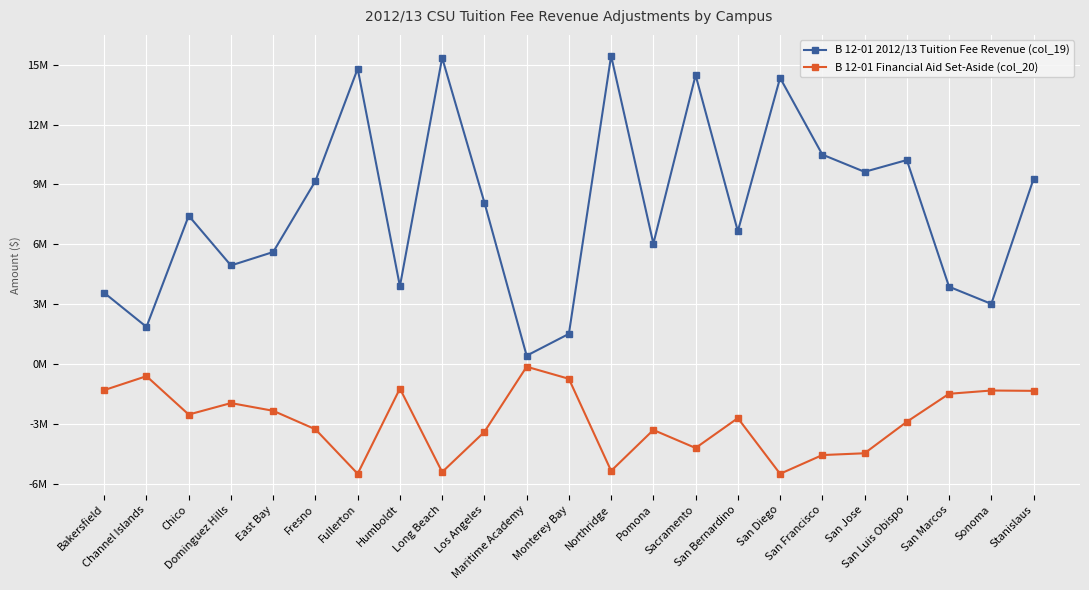

Read the B 12-01 Financial Aid Set-Aside (col_20) value at Channel Islands, to the nearest 10.

-605000